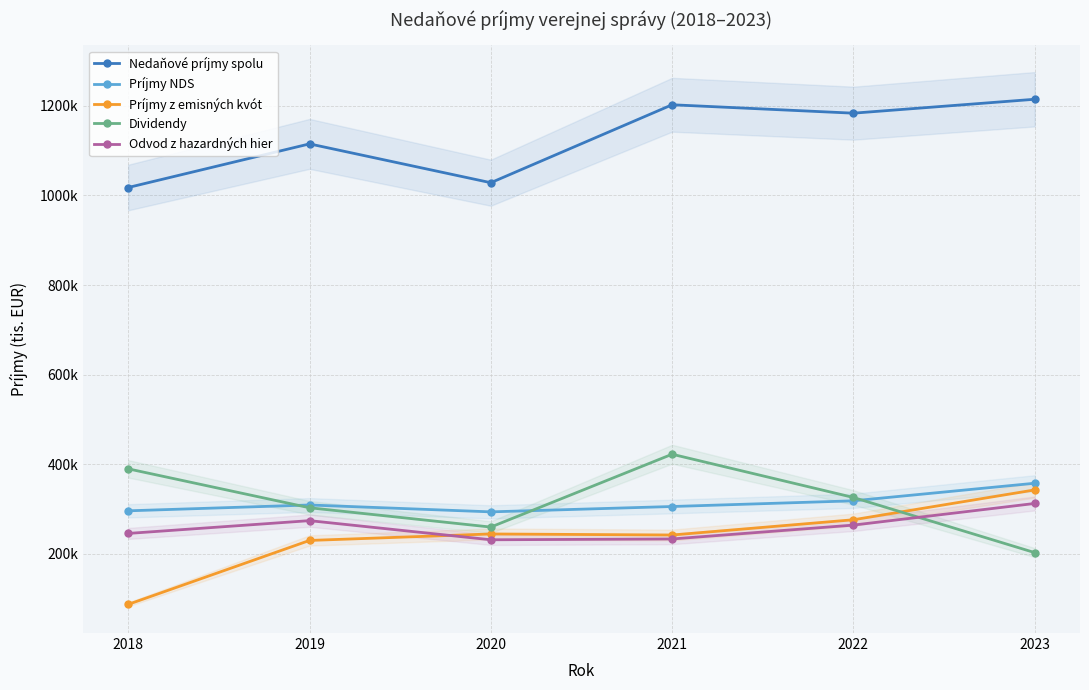

What is the average value of the Dividendy series?

317045.1